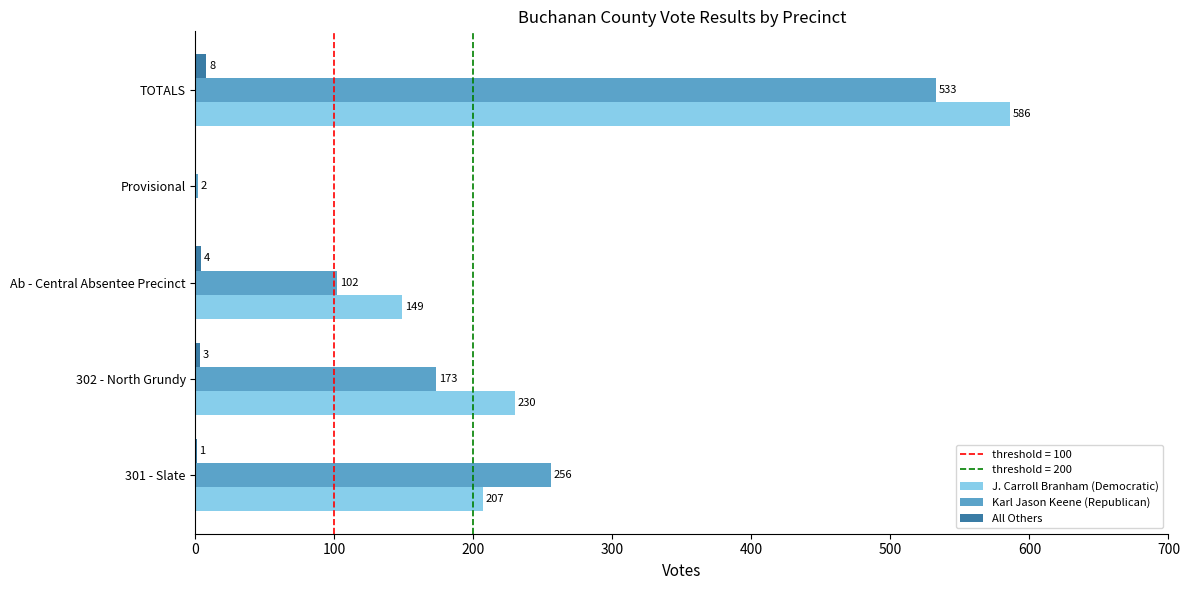

What is the maximum value shown in the chart?

586